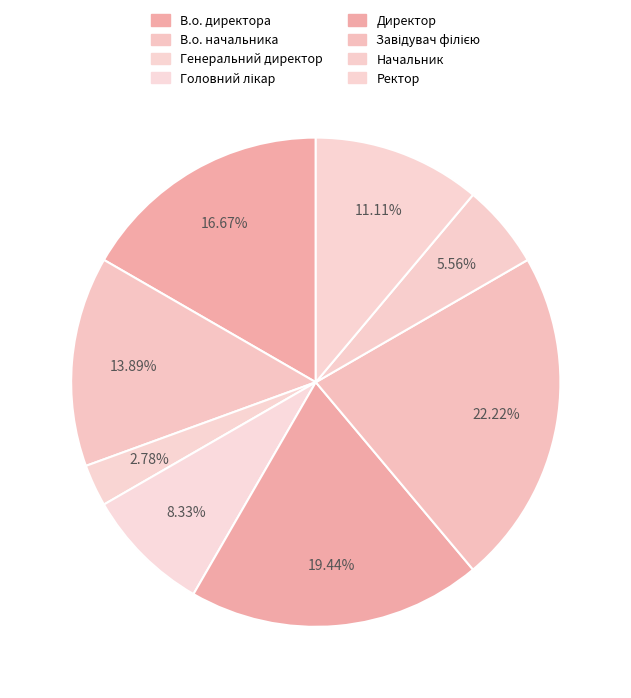

What percentage is the В.о. директора slice, to the nearest percent?

17%